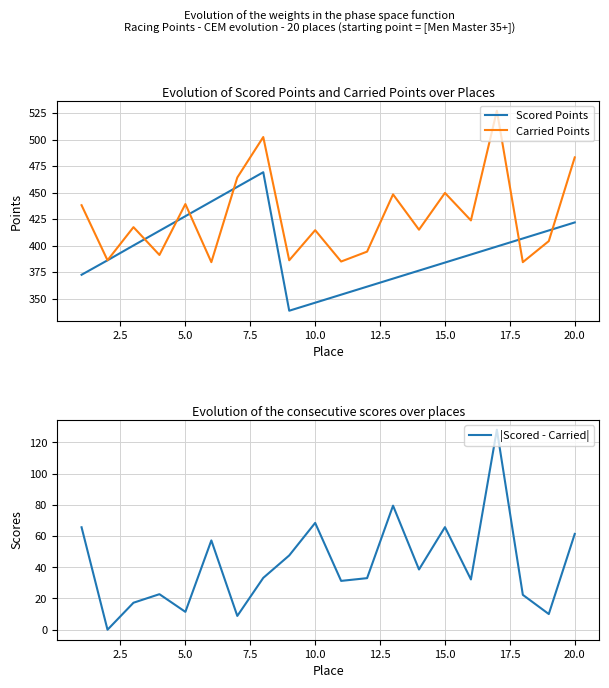

In Carried Points, how many points are lower than both neighbors (excluding endpoints)?

8